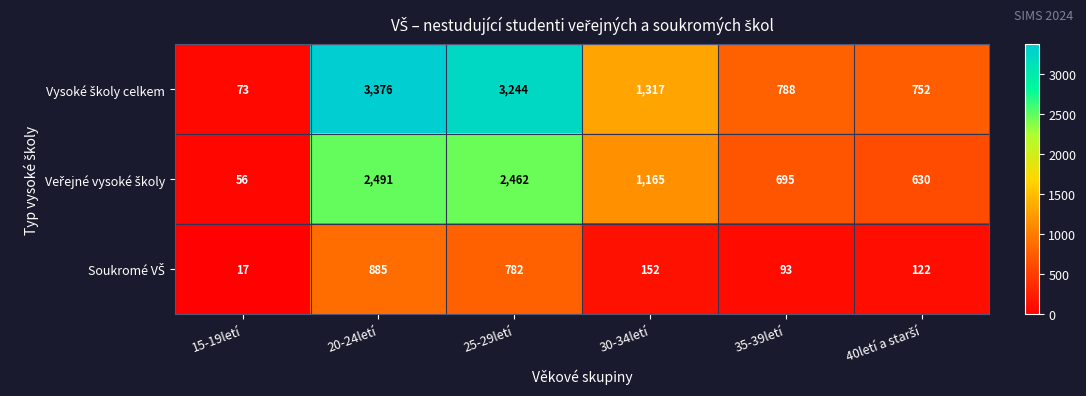

What is the minimum value shown in the chart?

17